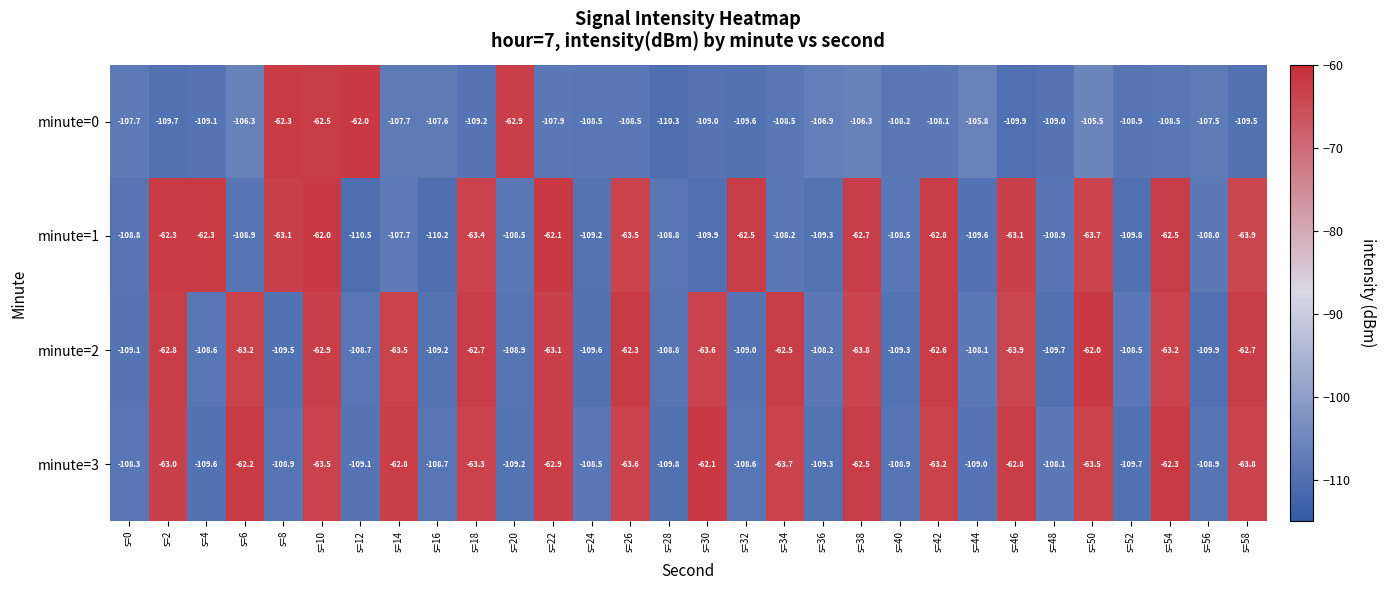

What is the spread (max minus min) of values at s=48?

1.6